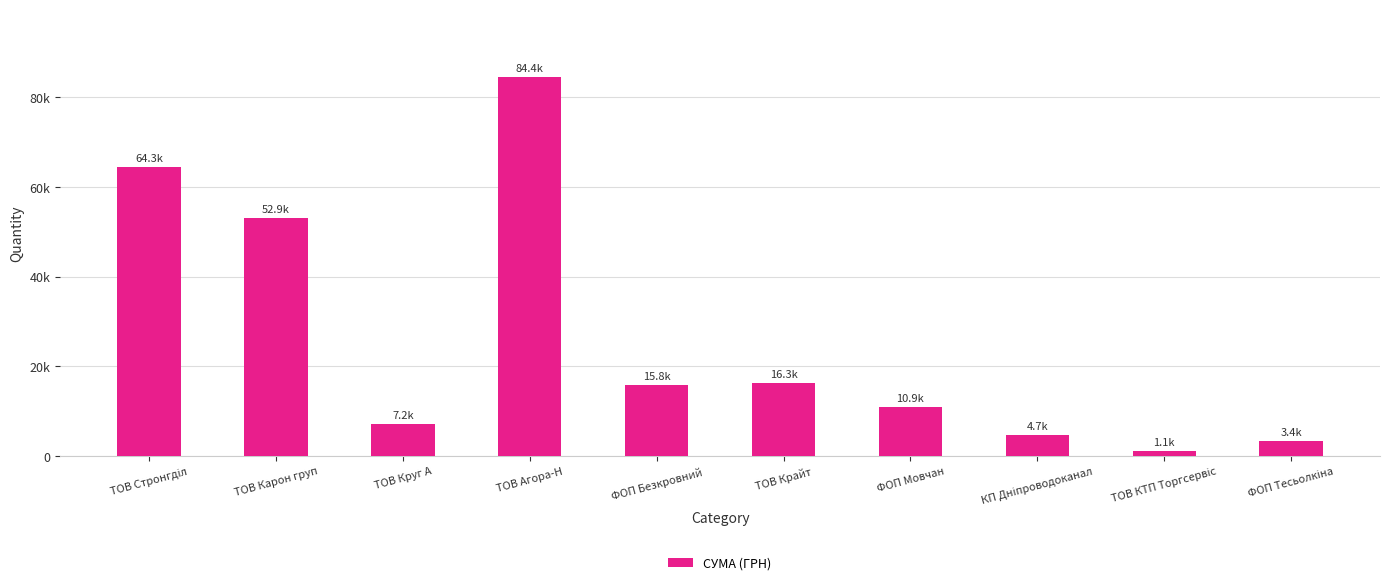

Which category has the highest value across all series?

ТОВ Агора-Н